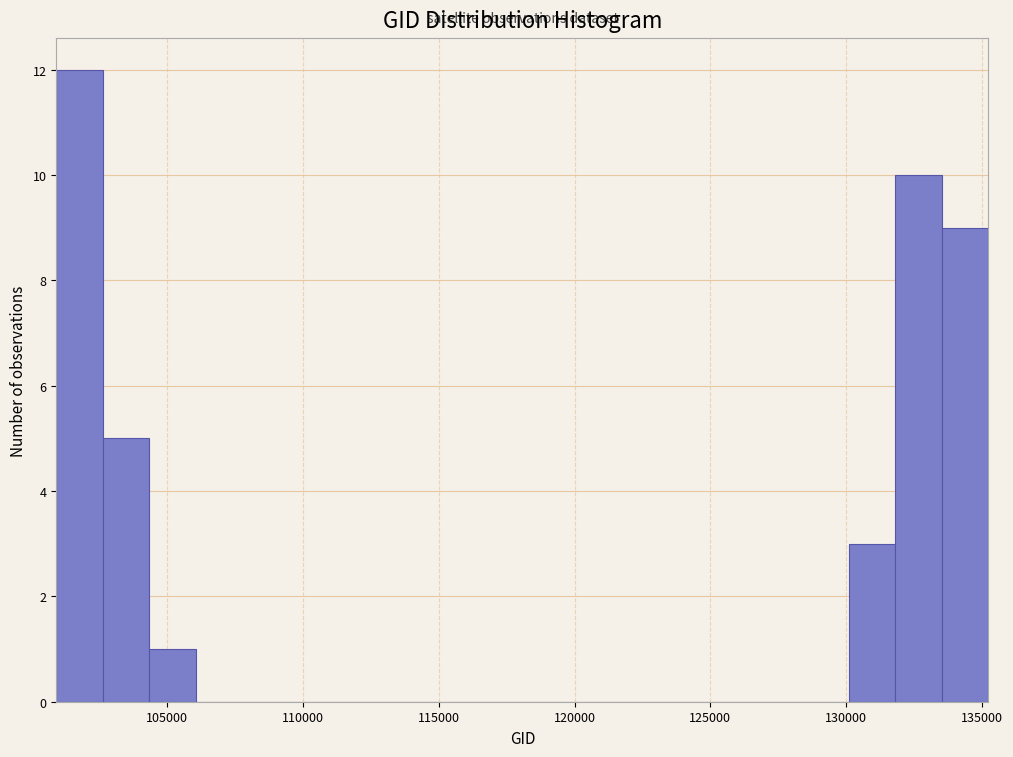

Around what value on the x-axis is the tallest bar? Give the approximate position of its centre, as read against the axis.

102000